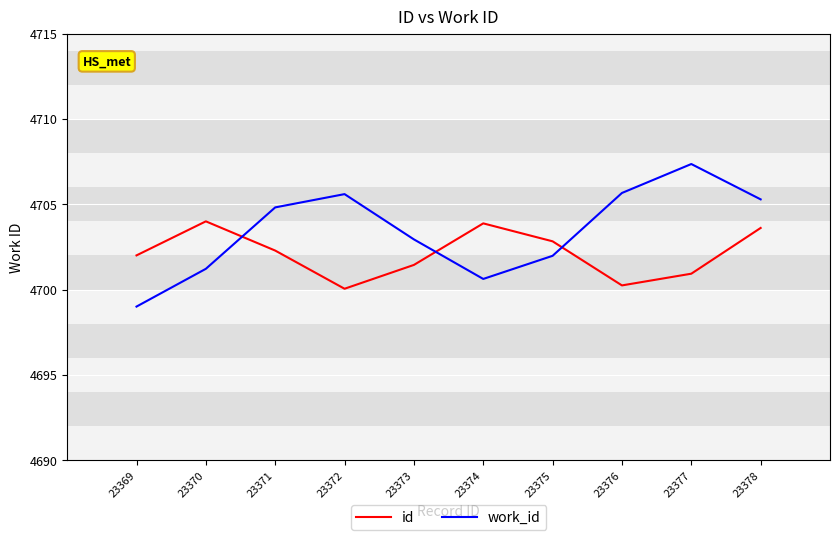

Which series has the largest range (max minus min)?

work_id